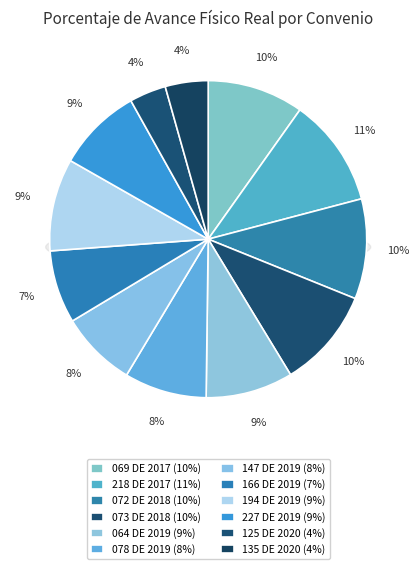

How many segments does this pie chart have?

12